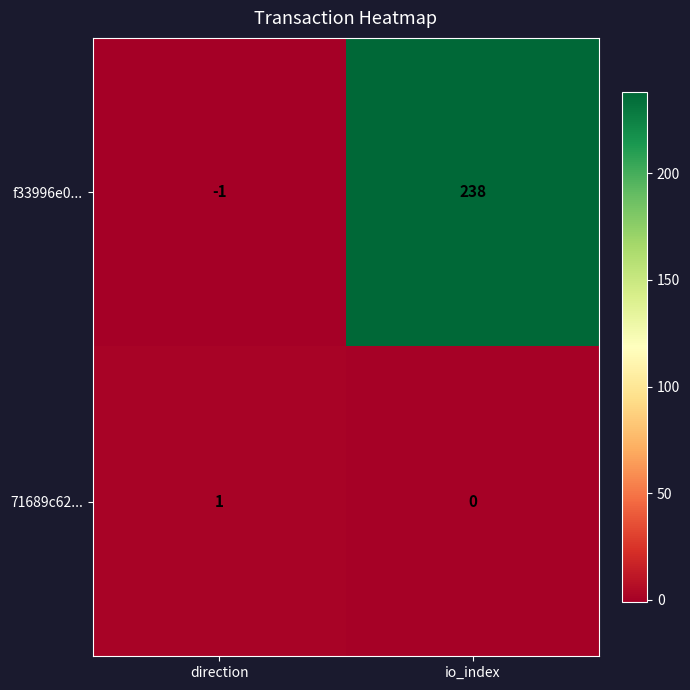

Count the number of categories in the chart.

2